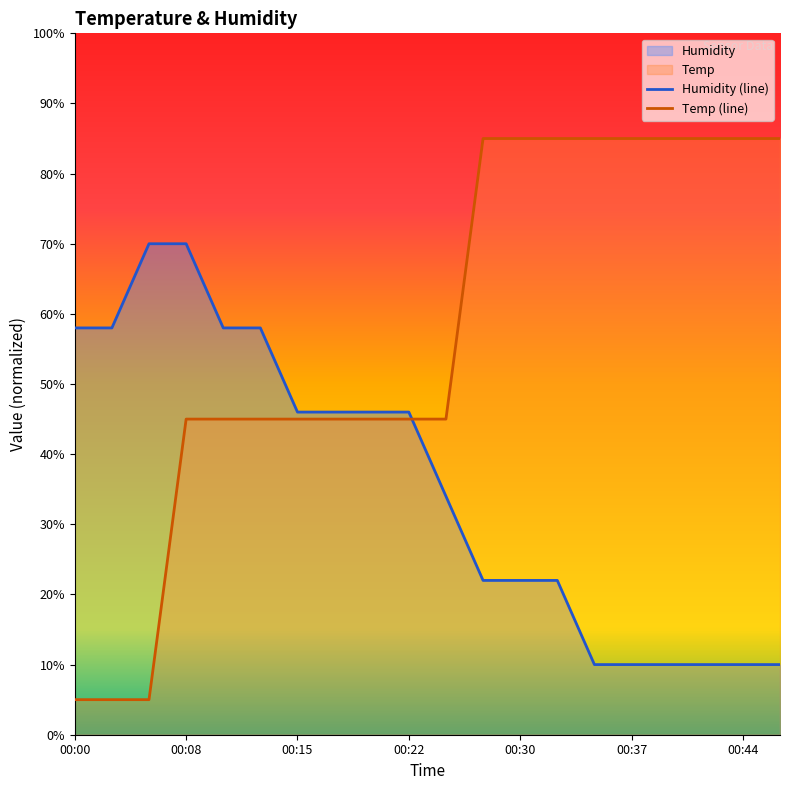

Which series has the widest spread of values?

Temp (line)